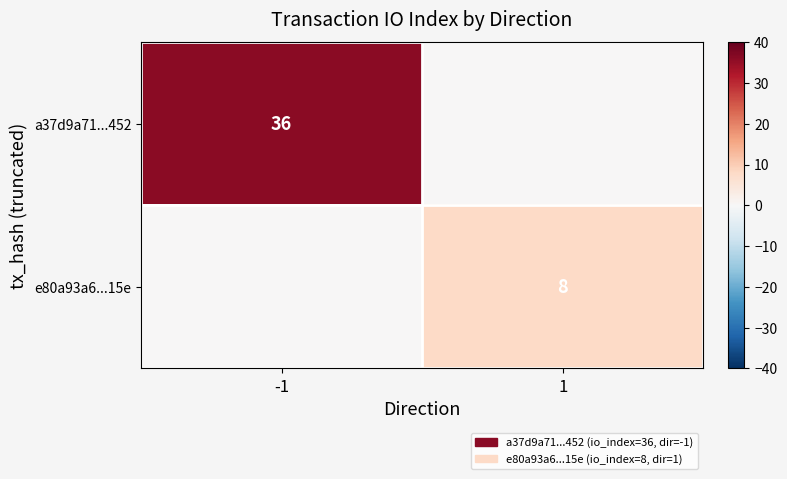

The value of a37d9a71...452 at -1 is 20. True or false?

False